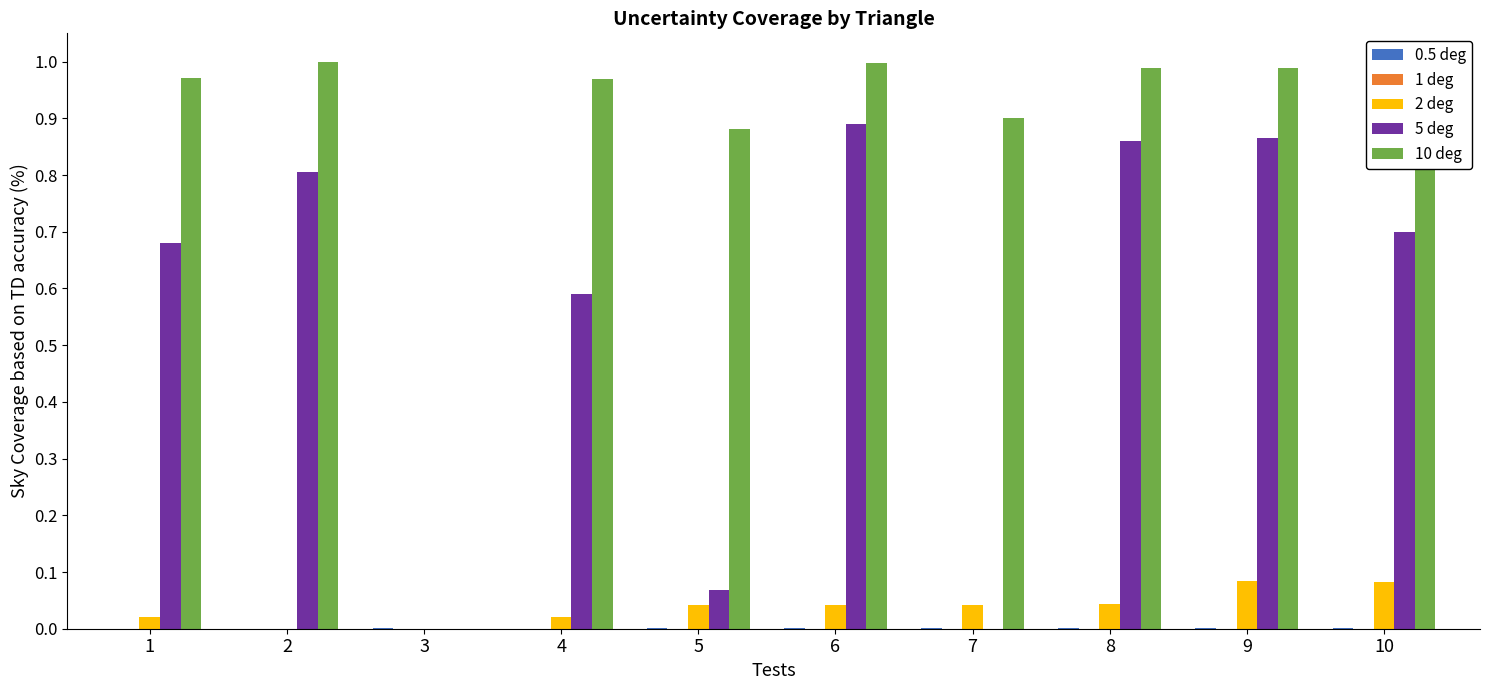

What is the sum of all 2 deg values?

0.4